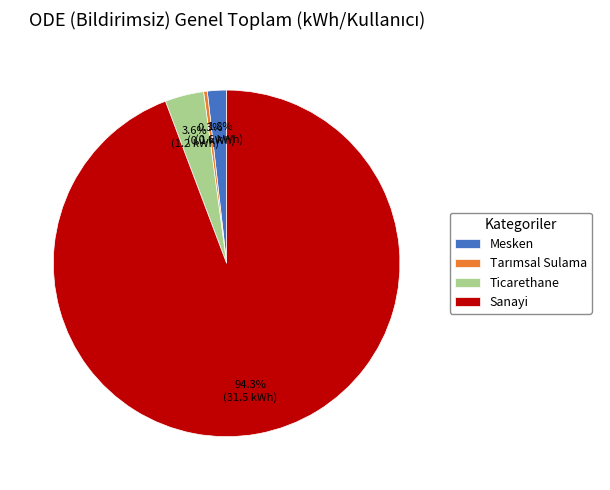

What is the total percentage of Sanayi and Ticarethane?

97.9%